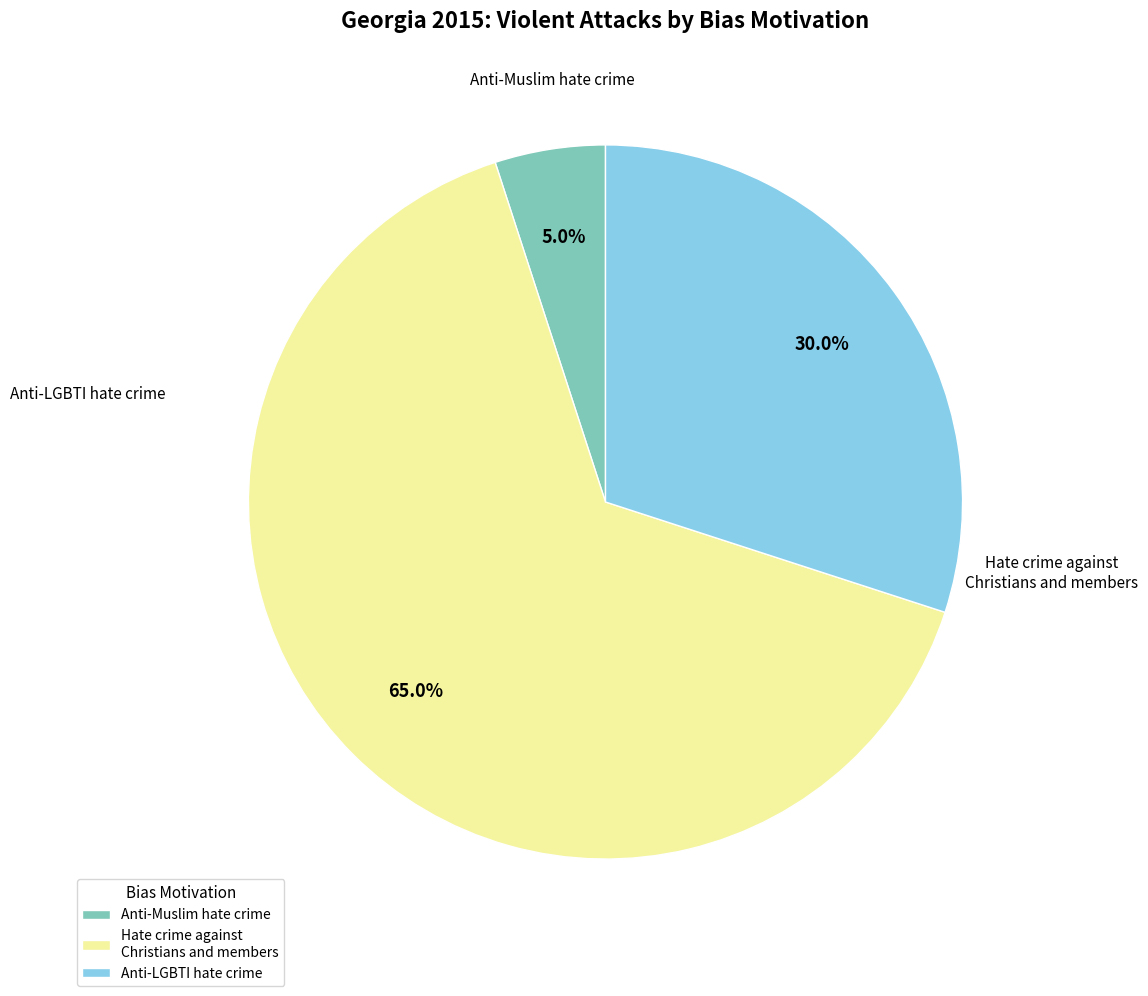

Does any single category account for the majority?

Yes